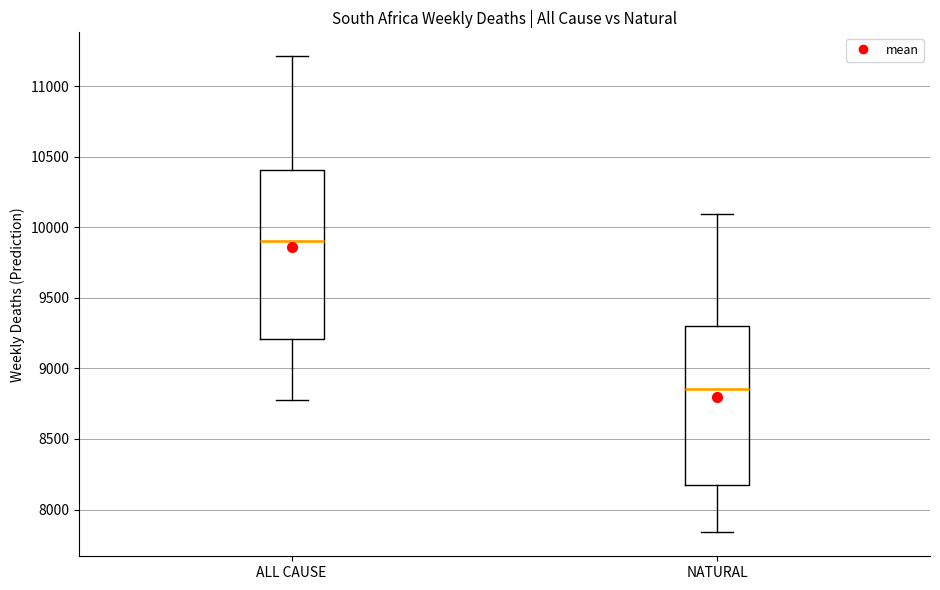

Where is the upper edge of the box for ALL CAUSE on the y-axis? The values are not printed on the chart, so give them approximately, as read against the axis.

10400